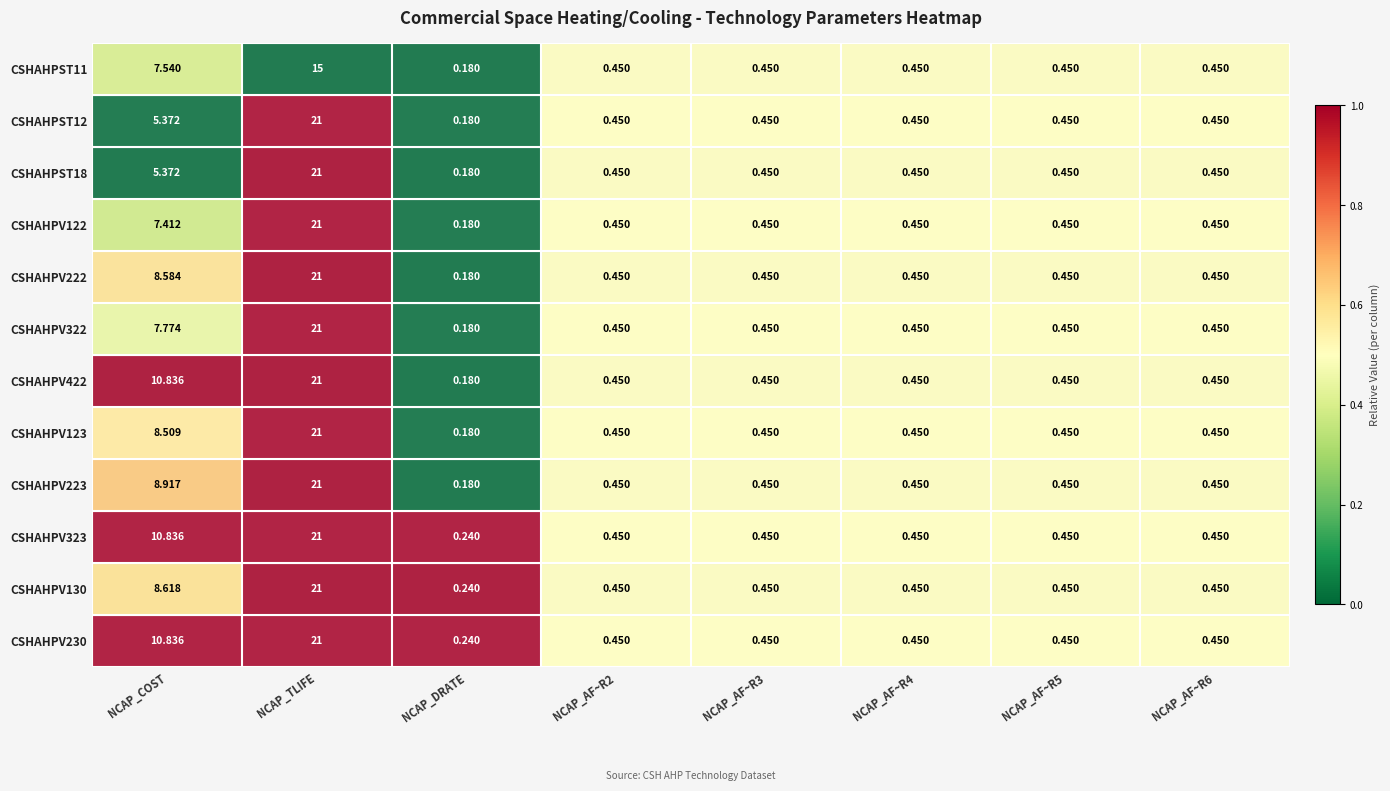

Which category has the lowest value across all series?

NCAP_DRATE